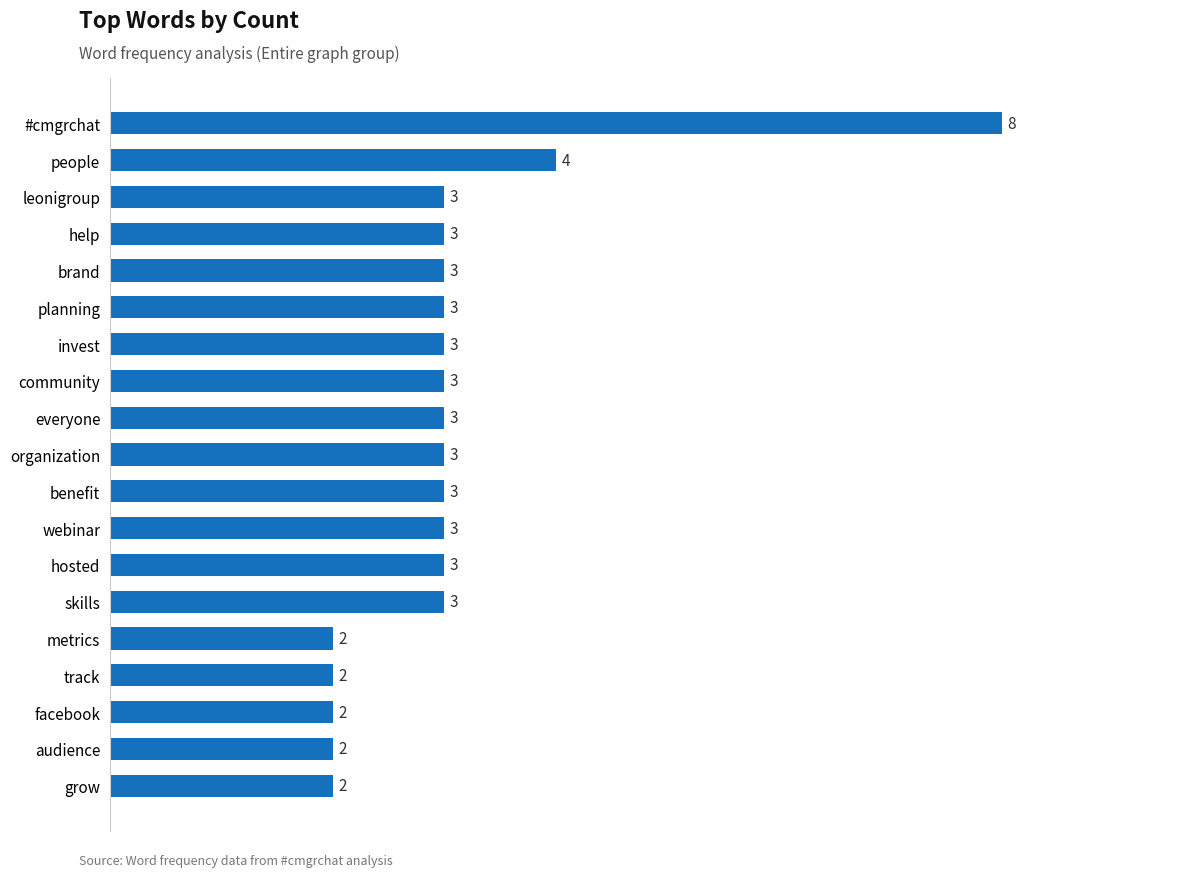

Is it true that the value at track is 3?

False